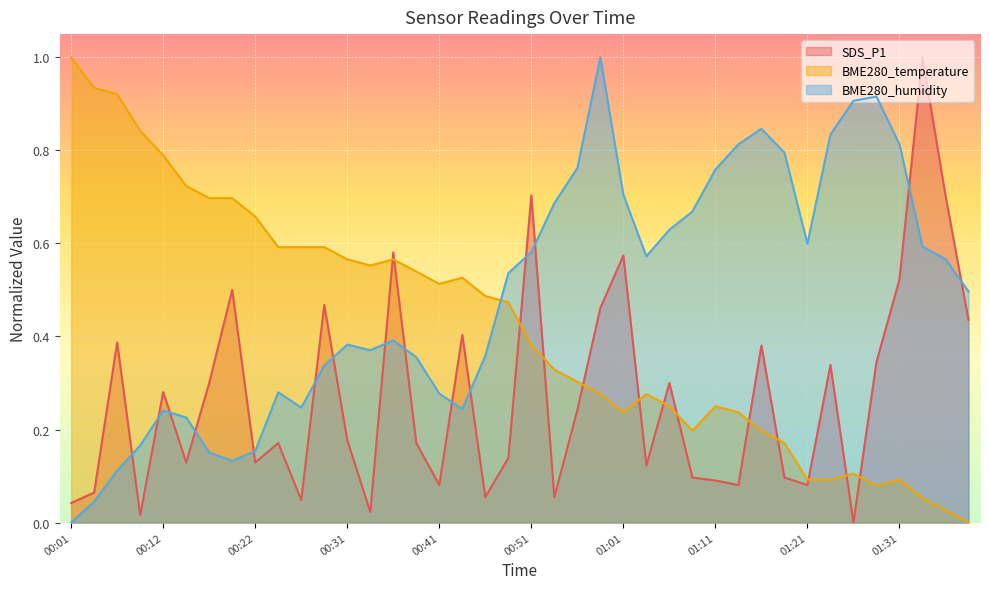

What is the difference between the highest and lowest values at 00:44?

0.3